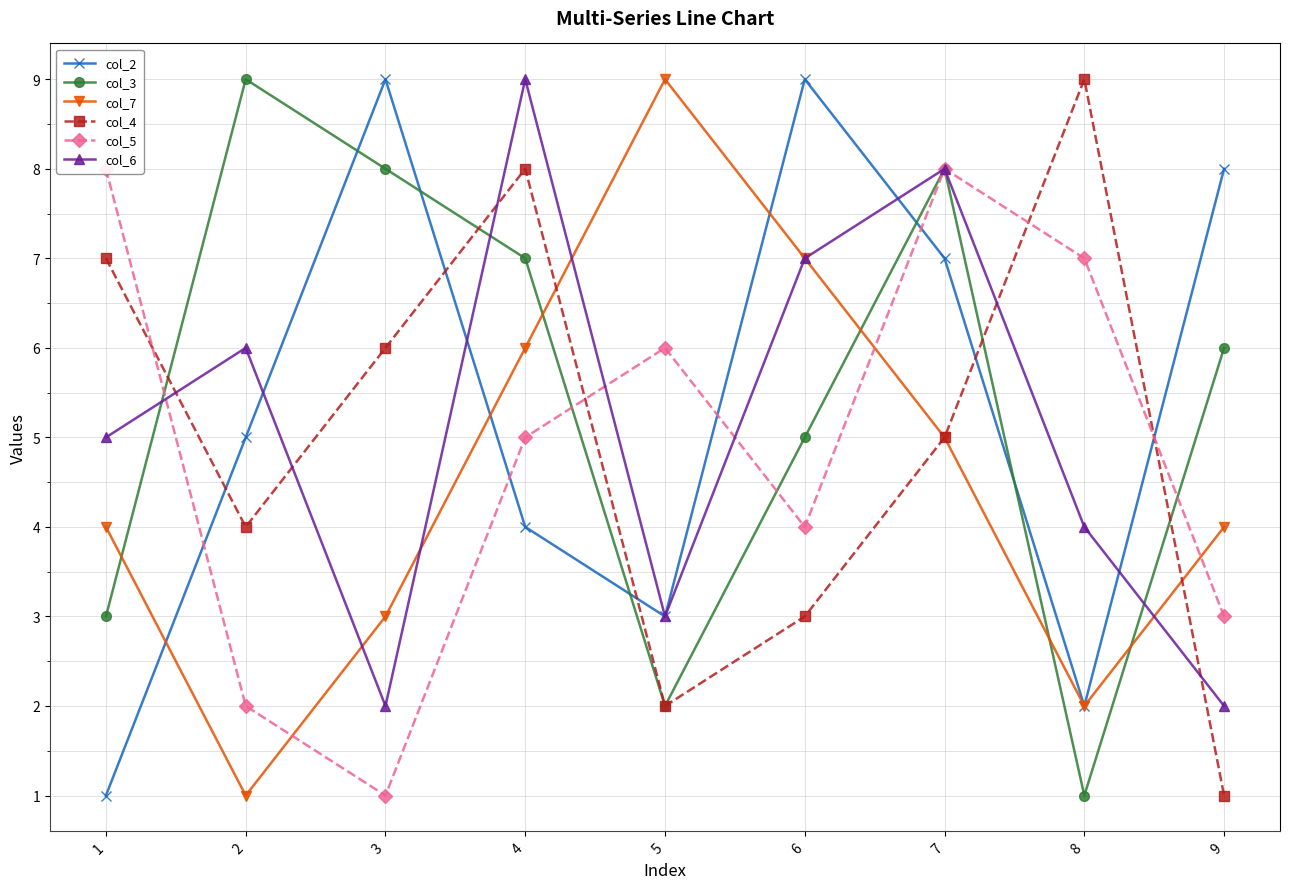

List the series in order of their peak value, lowest first.

col_5, col_2, col_3, col_7, col_4, col_6